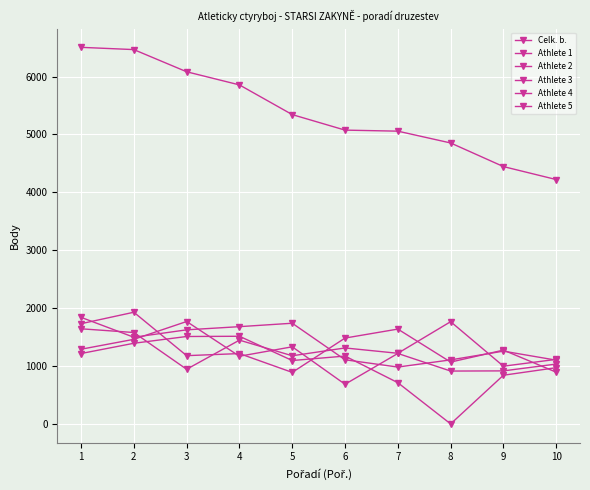

How many interior local peaks does the Athlete 1 series have?

4